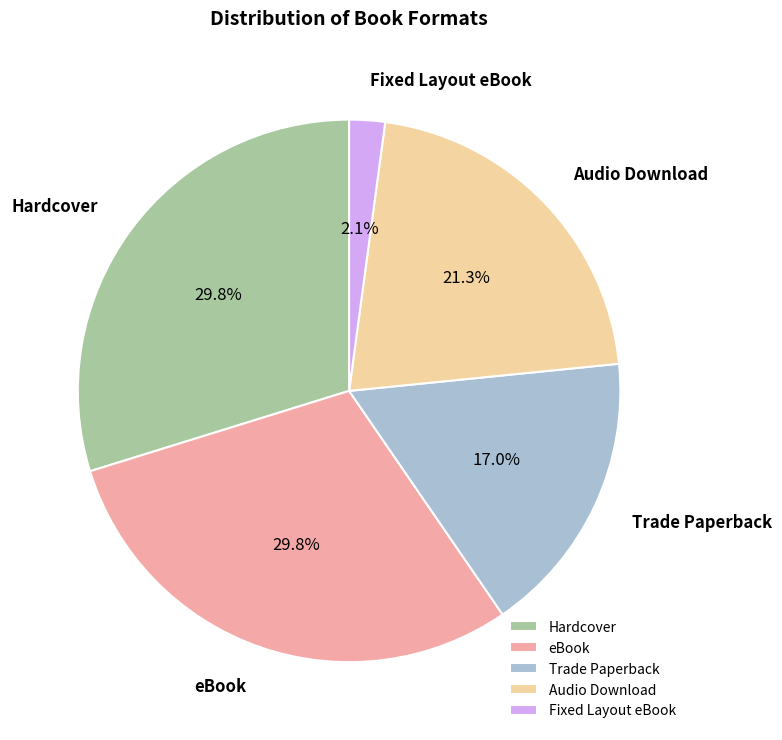

What is the smallest slice in the pie chart?

Fixed Layout eBook